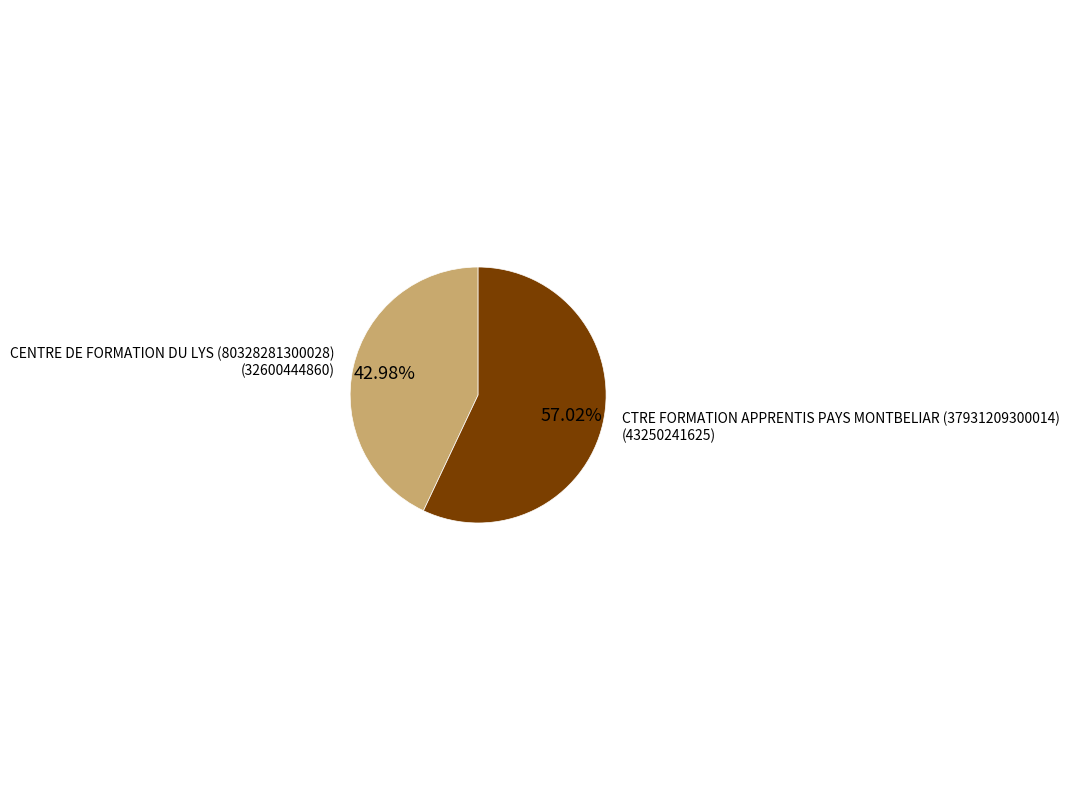

Is there any slice that represents more than half of the pie?

Yes